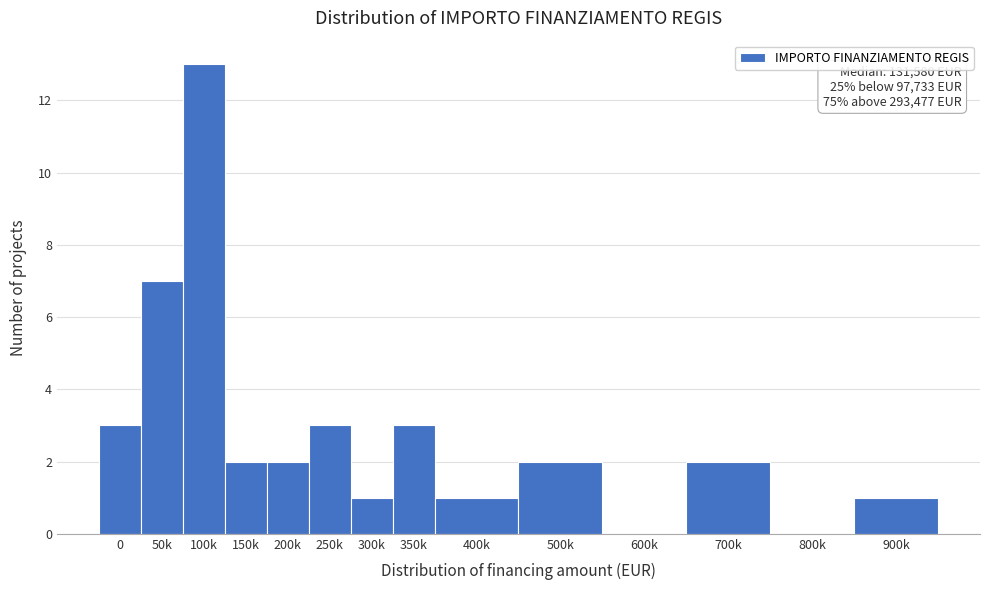

Reading left to right, transcribe all the data shown in this chart.

0=3	50k=7	100k=13	150k=2	200k=2	250k=3	300k=1	350k=3	400k=1	500k=2	600k=0	700k=2	800k=0	900k=1